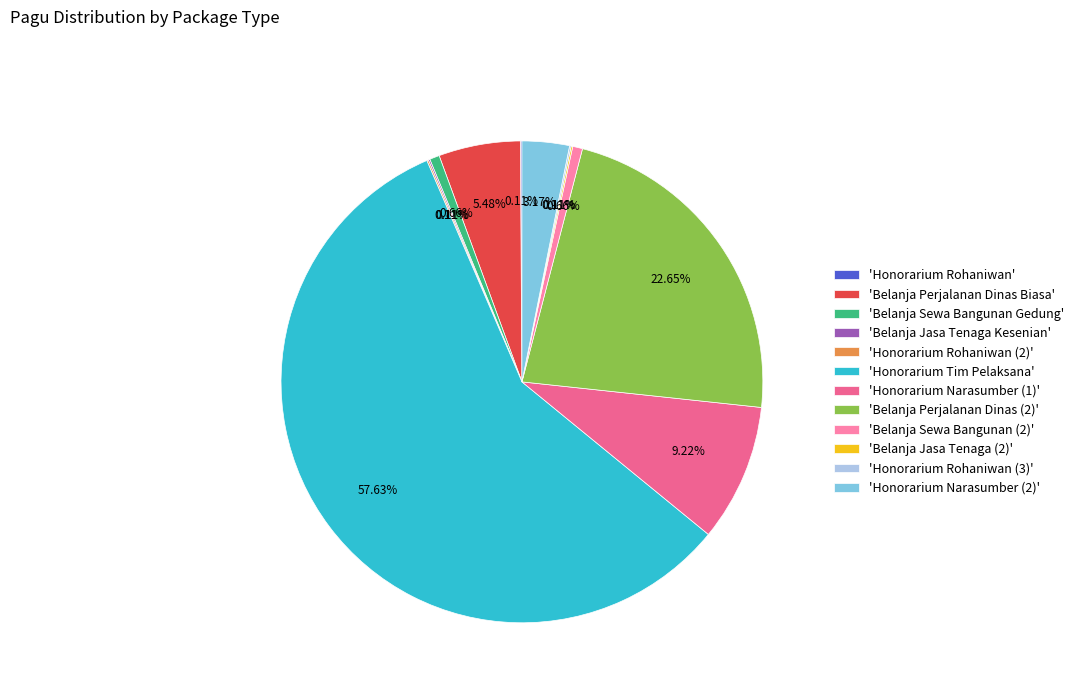

What is the largest slice in the pie chart?

'Honorarium Tim Pelaksana'